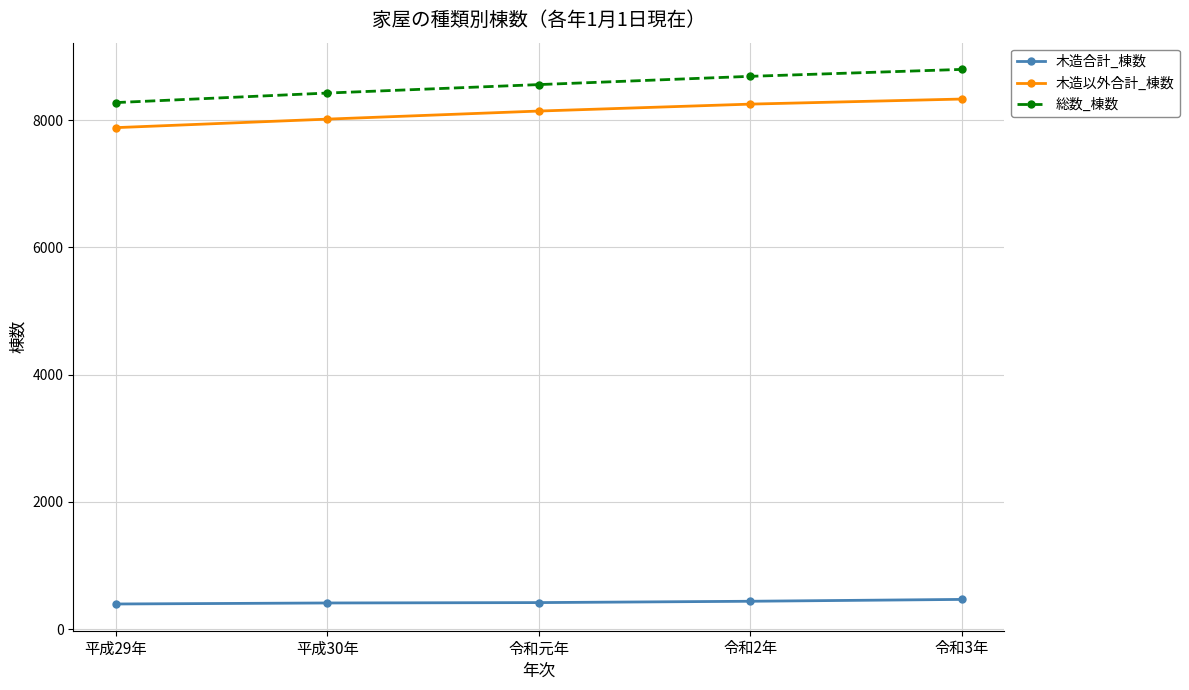

What is the difference between the second highest and minimum values in the 木造以外合計_棟数 series?

370